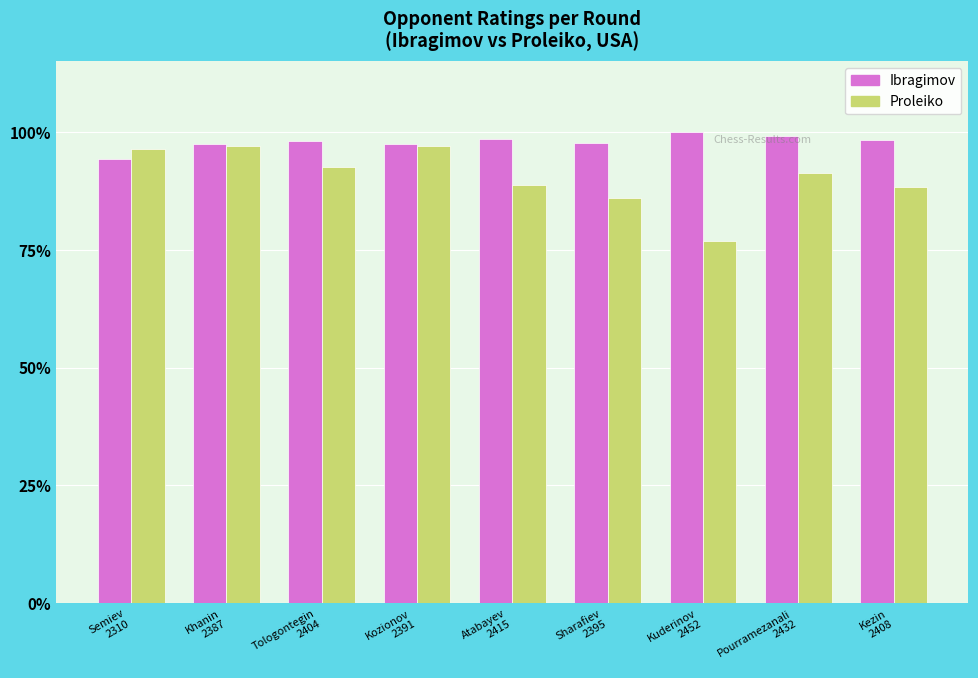

How many data points does each series have?

9